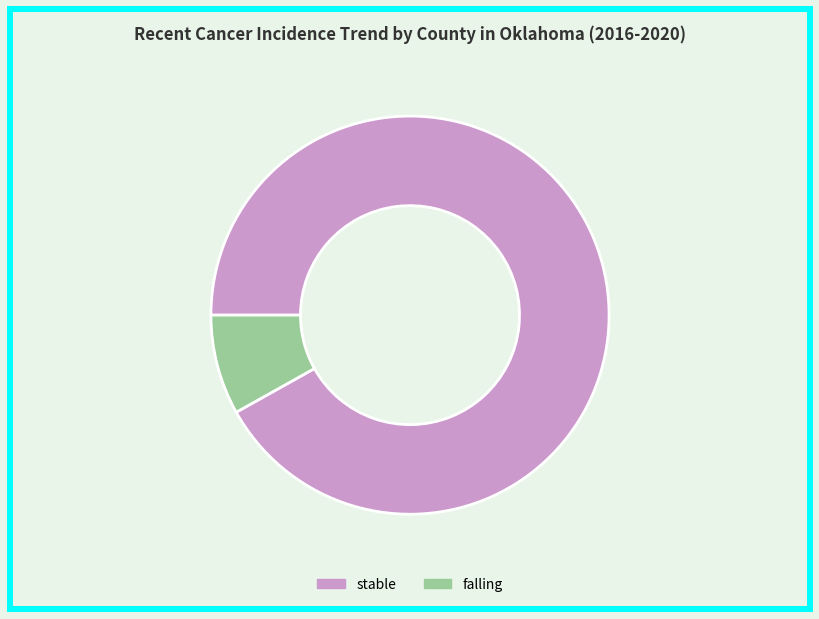

True or false: stable accounts for 86% of the total.

False